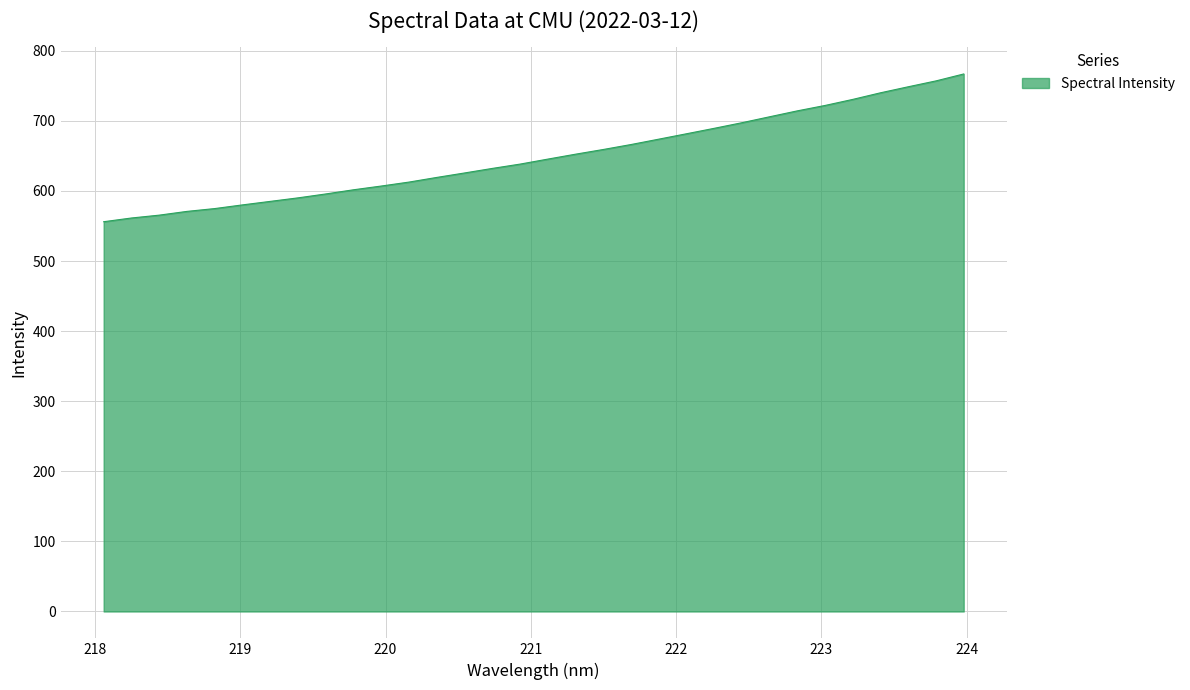

What is the difference between the maximum and minimum values?

210.8